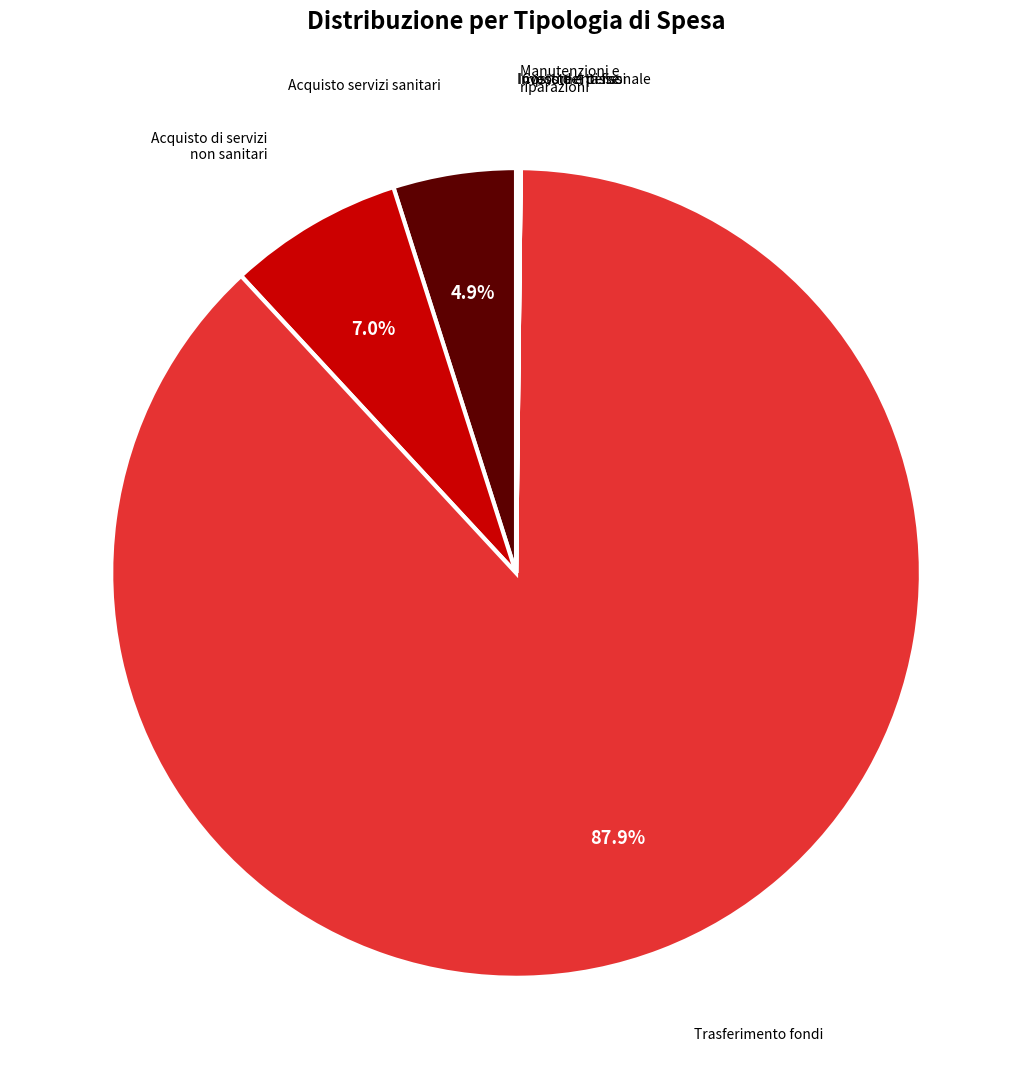

Does any single category account for the majority?

Yes